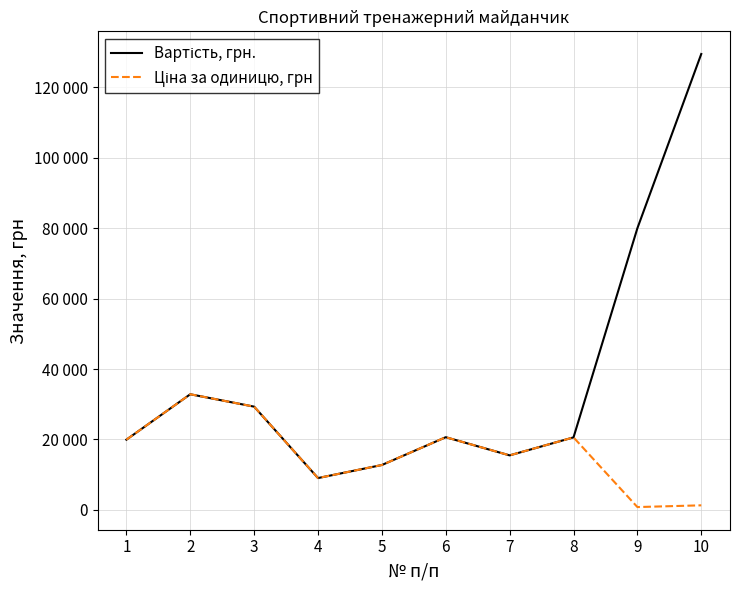

Does the chart display data point markers on the line(s)?

No